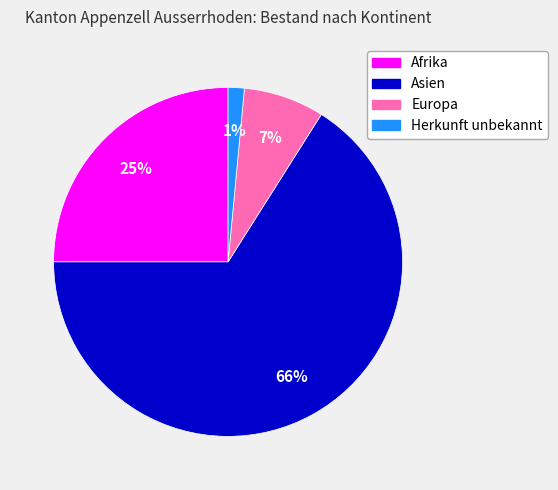

To the nearest percent, what is the average slice percentage?

25%